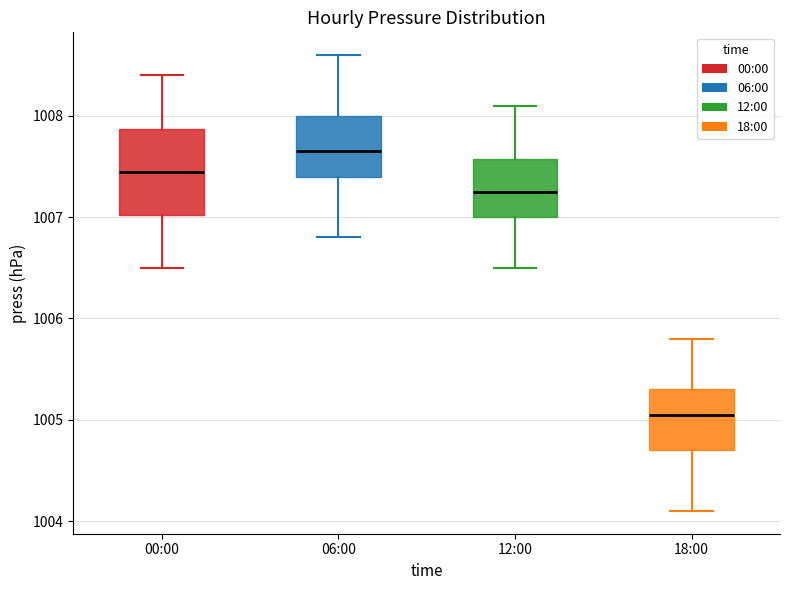

Which box's median line is the lowest?

18:00